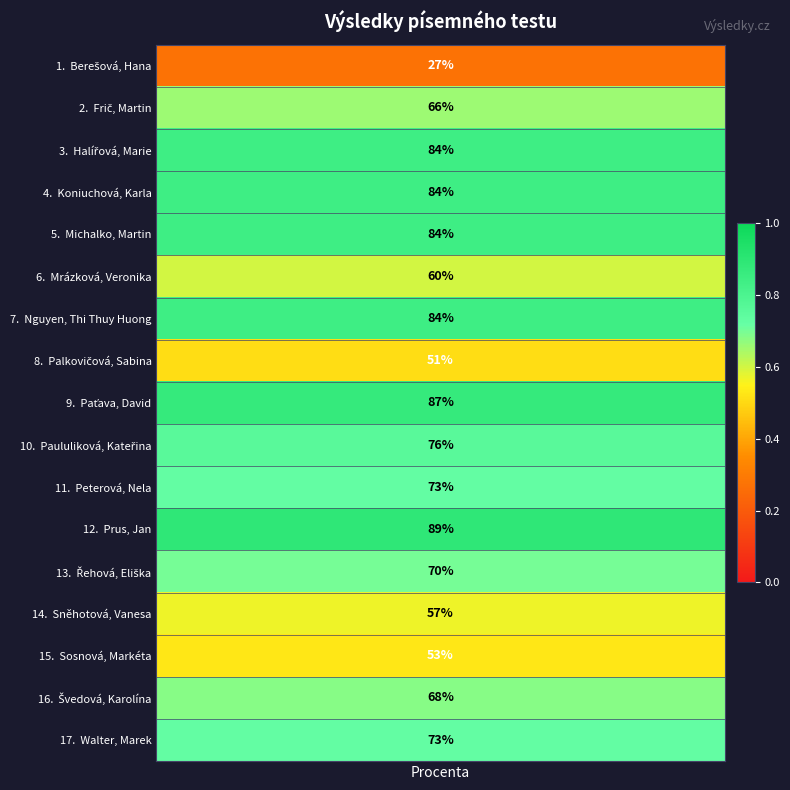

Between Nguyen, Thi Thuy Huong and Prus, Jan, which is larger?

Prus, Jan